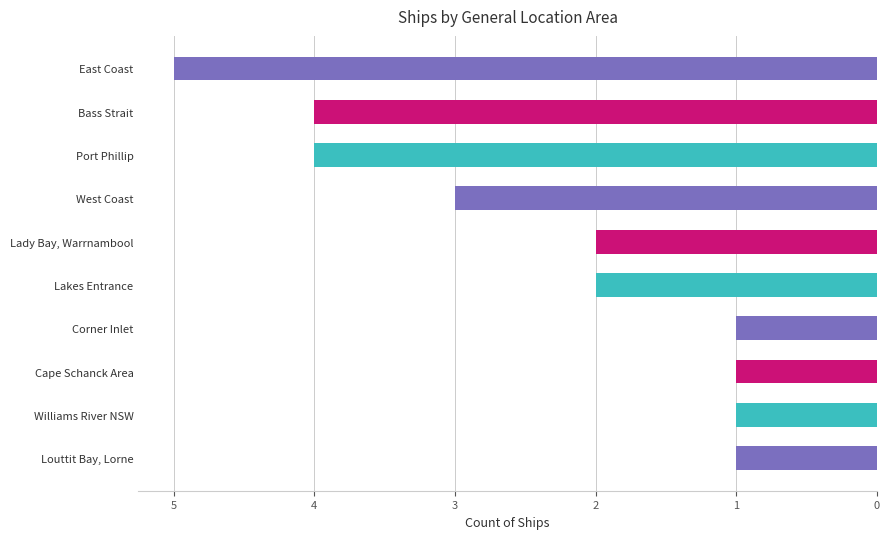

Where is the data nearest to the value 3?

West Coast